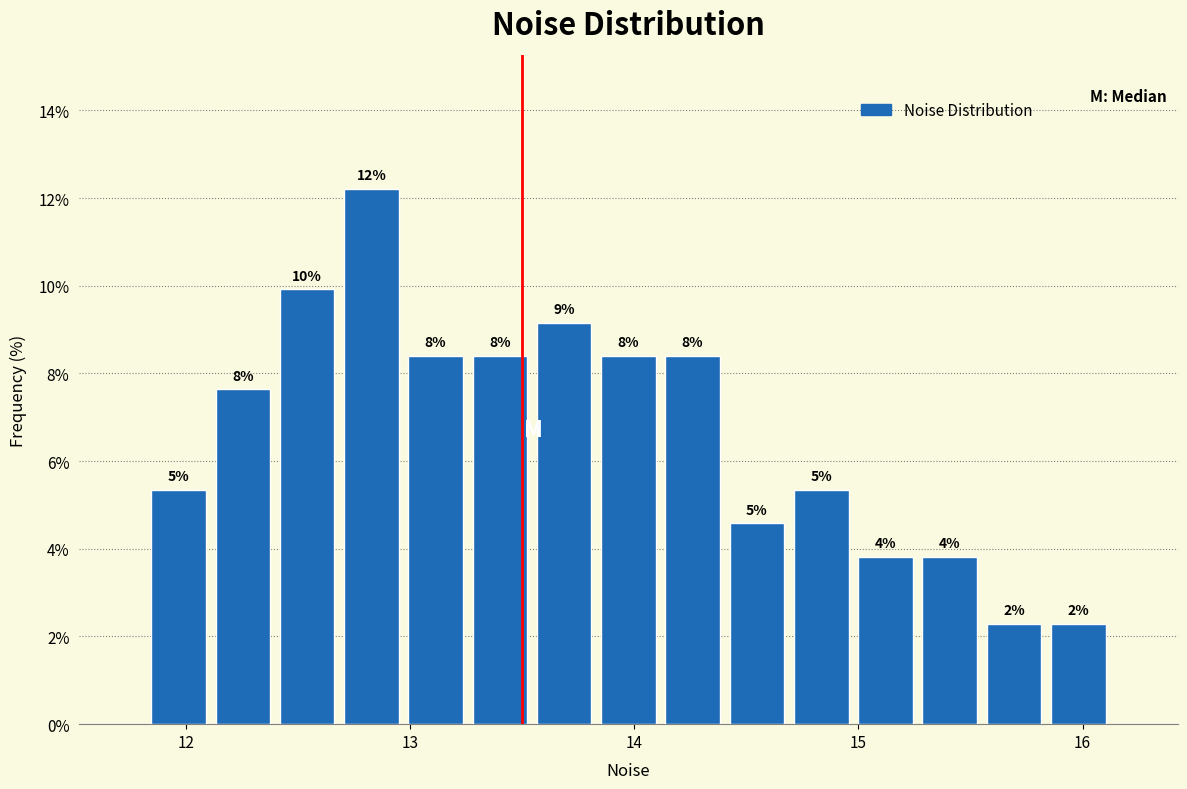

Around what value on the x-axis is the tallest bar? Give the approximate position of its centre, as read against the axis.

12.8